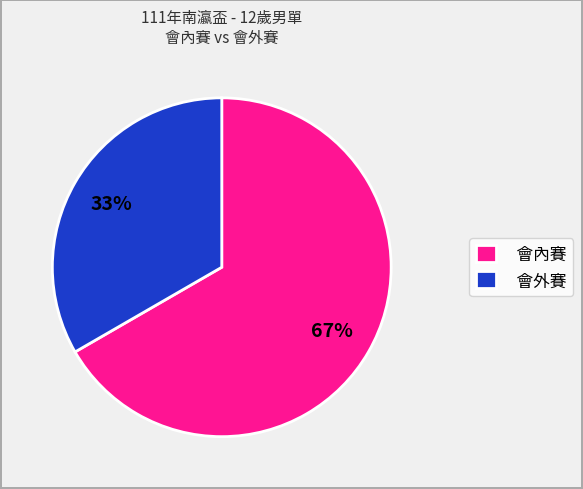

Approximately how many times larger is the value at 會外賽 compared to 會內賽?

0.5